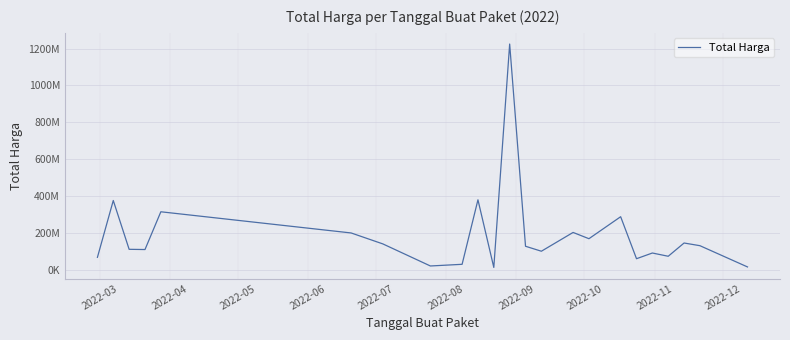

Does the chart display data point markers on the line(s)?

No